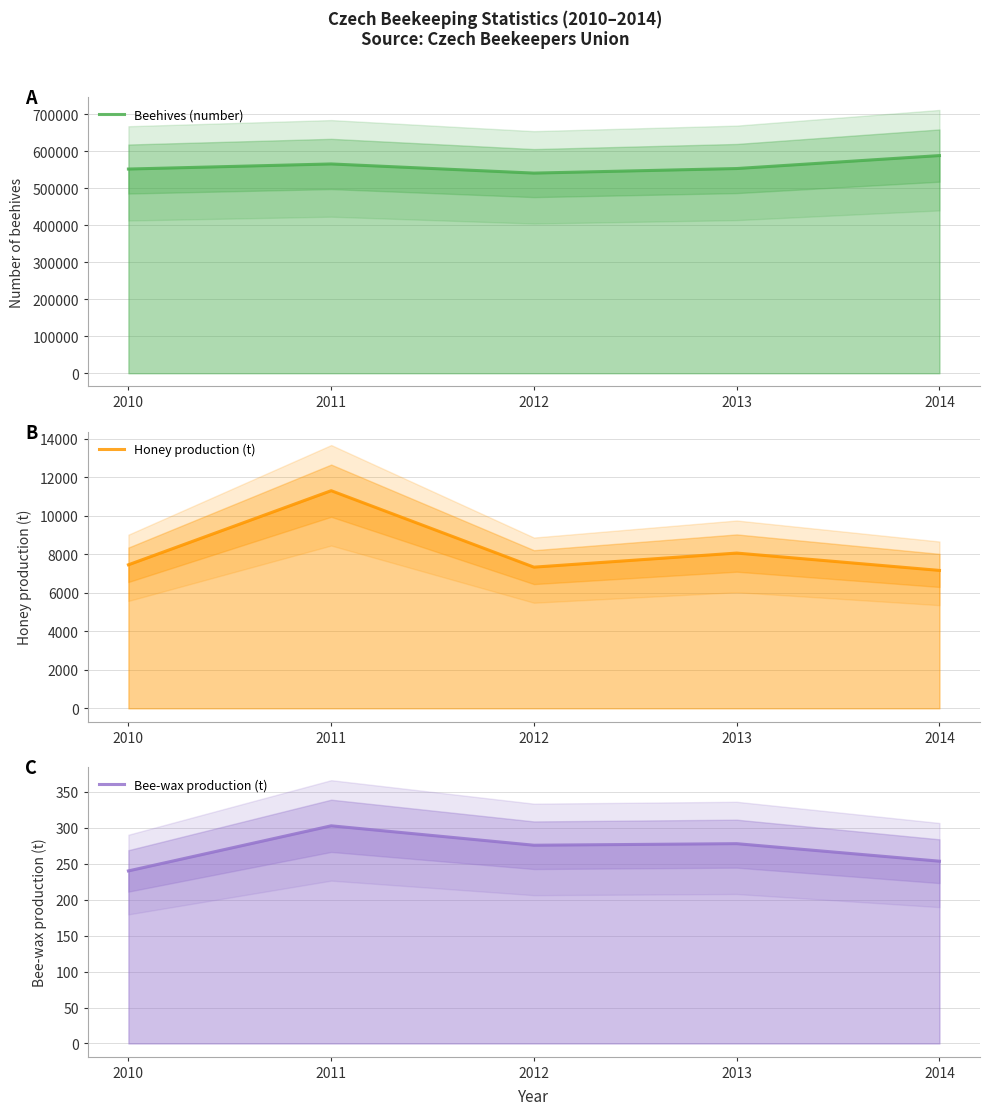

At which category does Honey production (t) reach its first local valley?

2012